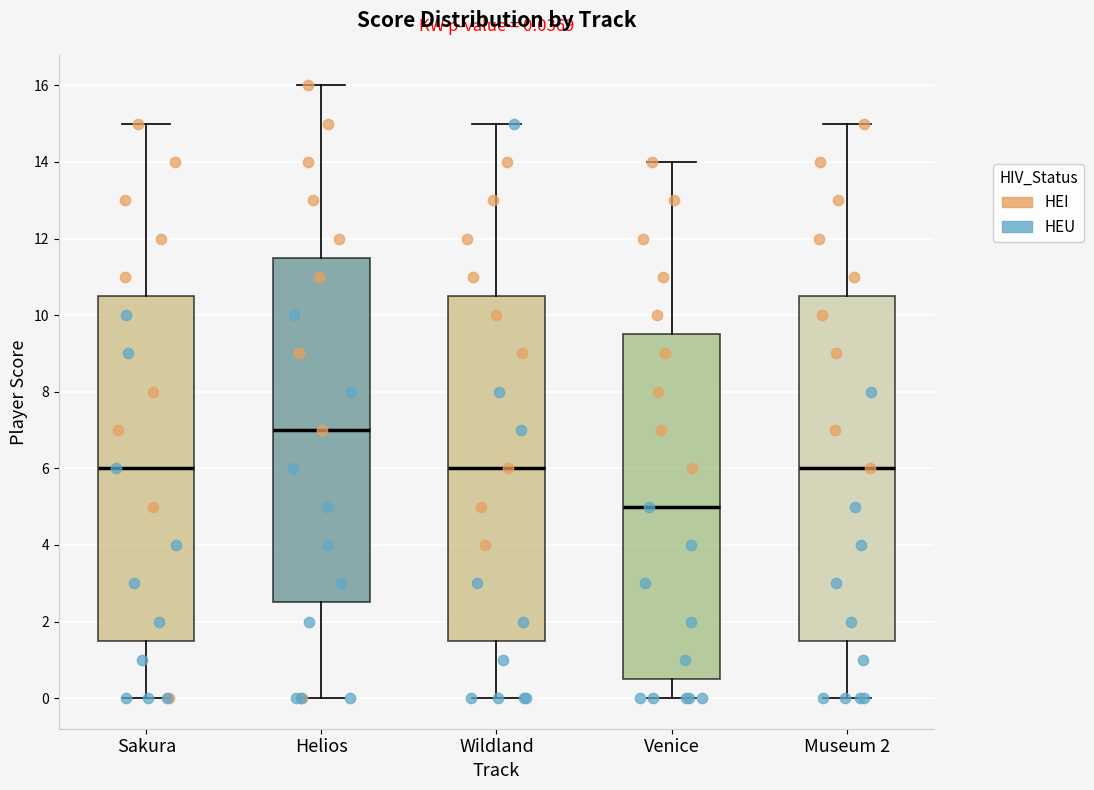

Which box has the highest median line?

Helios